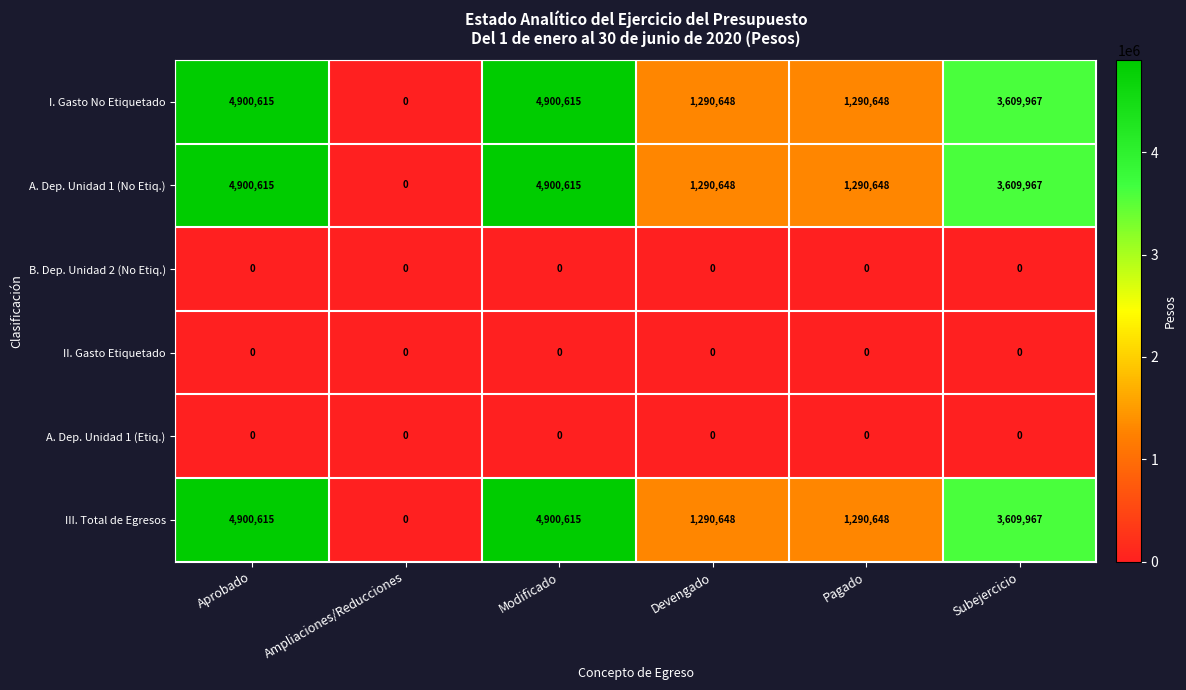

At which label does A. Dep. Unidad 1 (No Etiq.) first exceed 3609967?

Aprobado